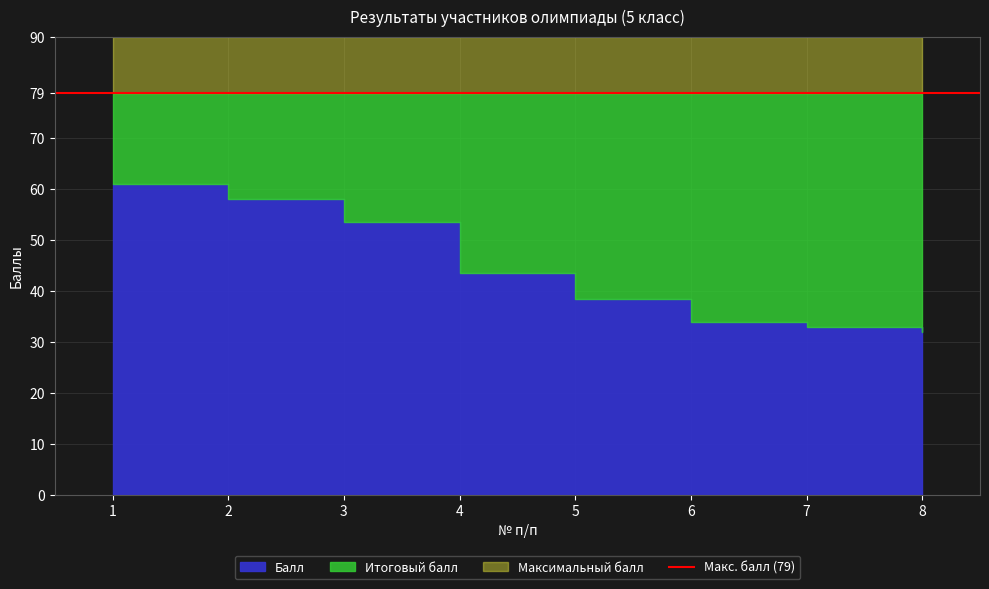

Does the chart display data point markers on the line(s)?

No